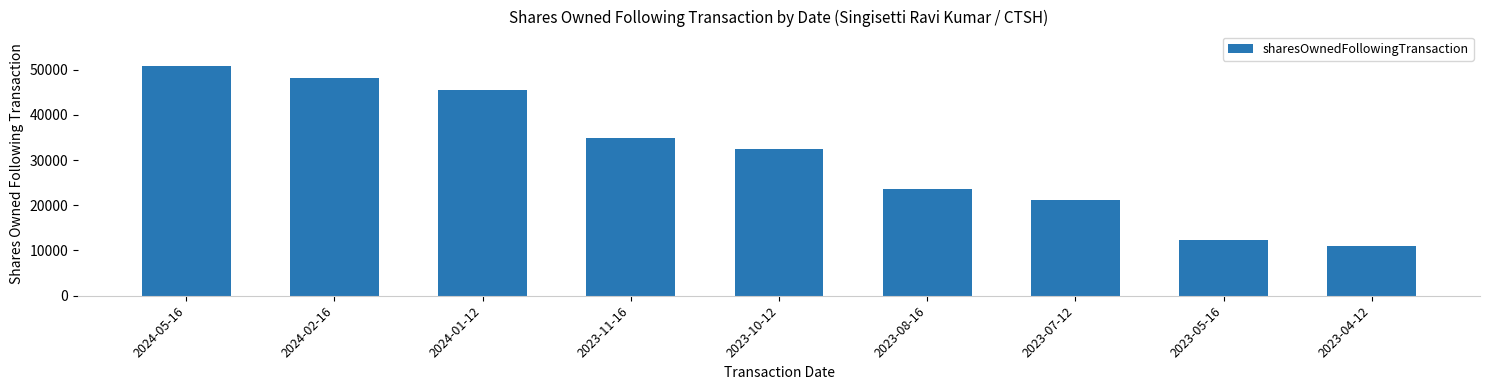

Rank the categories by value from highest to lowest.

2024-05-16, 2024-02-16, 2024-01-12, 2023-11-16, 2023-10-12, 2023-08-16, 2023-07-12, 2023-05-16, 2023-04-12